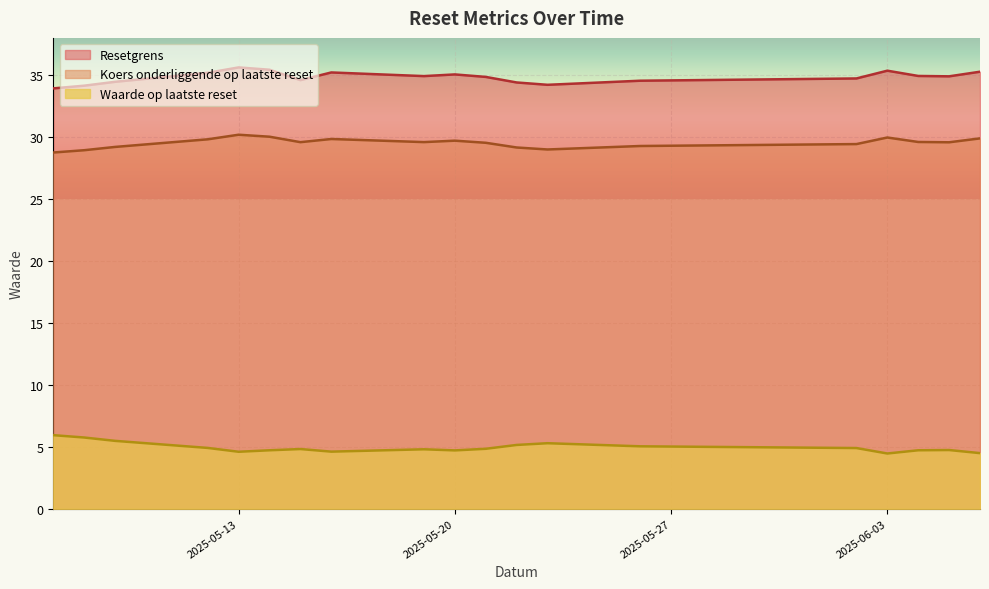

Which series has the widest spread of values?

Resetgrens